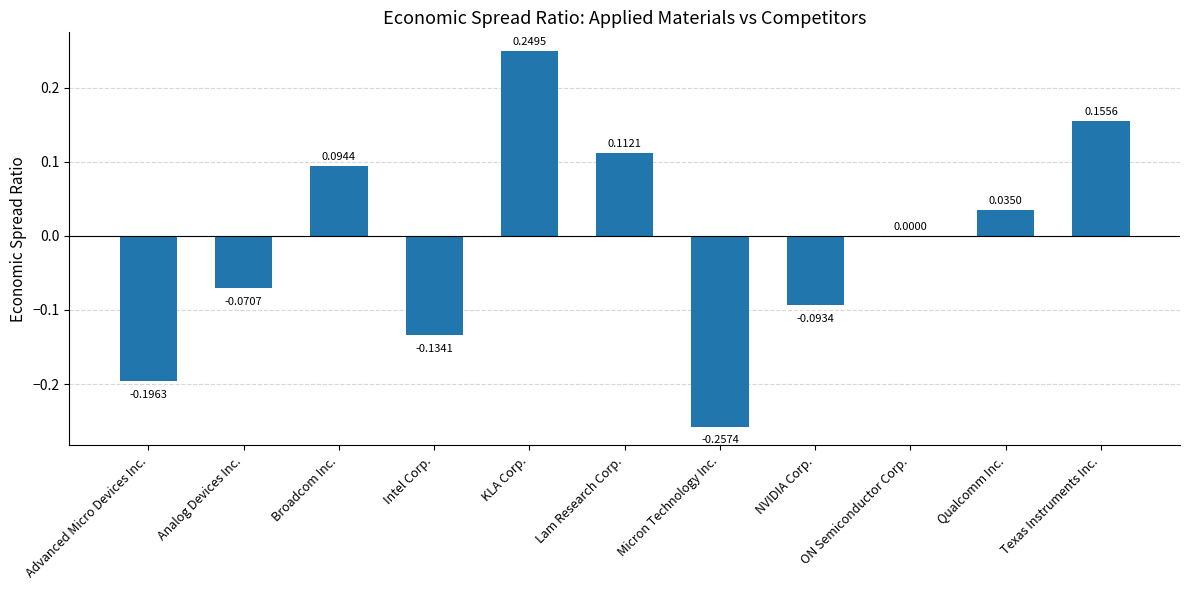

Between KLA Corp. and NVIDIA Corp., which is larger?

KLA Corp.